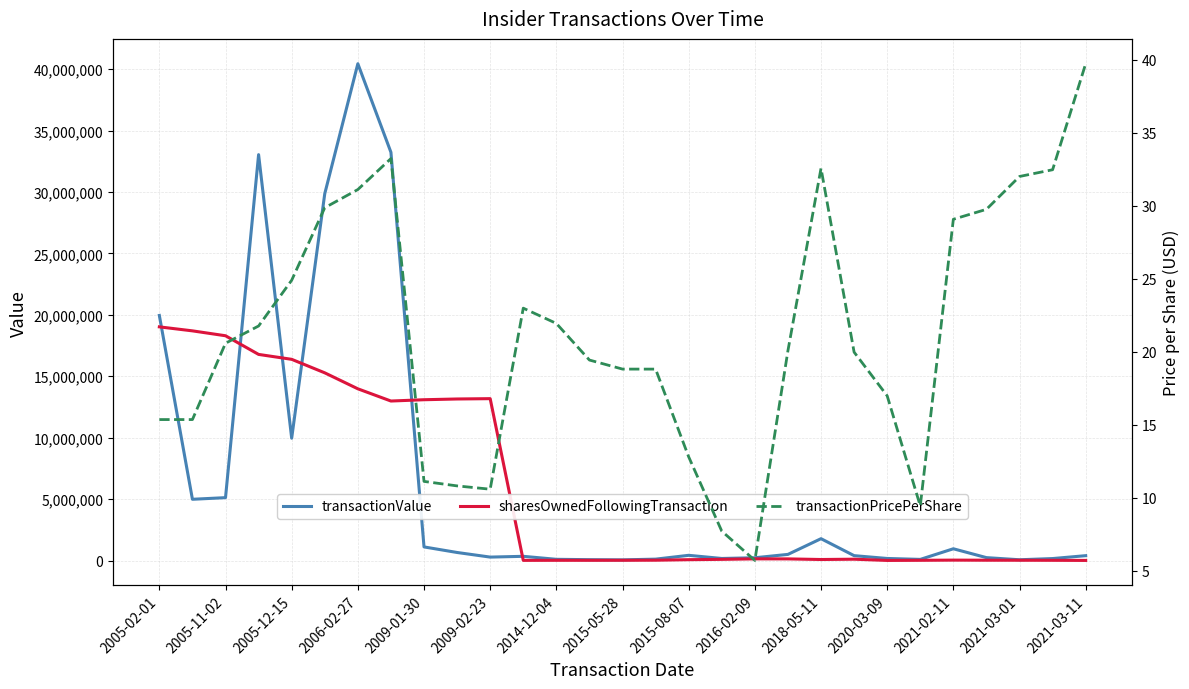

Which series has the largest total across all categories?

transactionValue